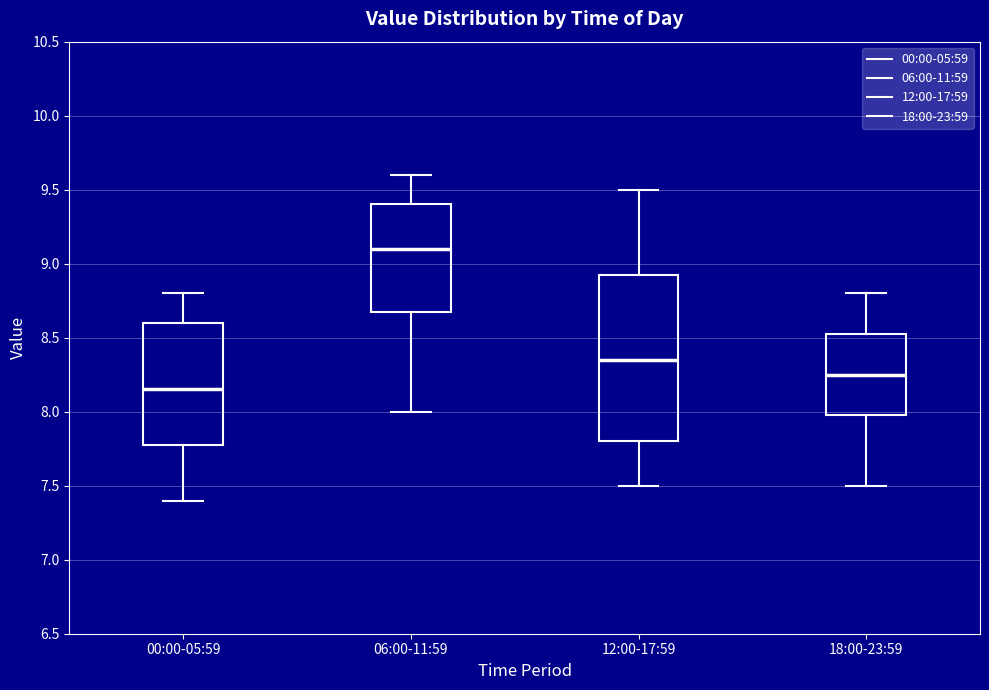

Reading left to right, read every box against the y-axis: the position of its median line, the range the box covers, and the ends of its whiskers. The values are not printed on the chart, so give them approximately, as read against the axis.

00:00-05:59: median 8.15, box 7.80 to 8.60, whiskers 7.40 to 8.80
06:00-11:59: median 9.10, box 8.70 to 9.40, whiskers 8.00 to 9.60
12:00-17:59: median 8.35, box 7.80 to 8.95, whiskers 7.50 to 9.50
18:00-23:59: median 8.25, box 8.00 to 8.55, whiskers 7.50 to 8.80